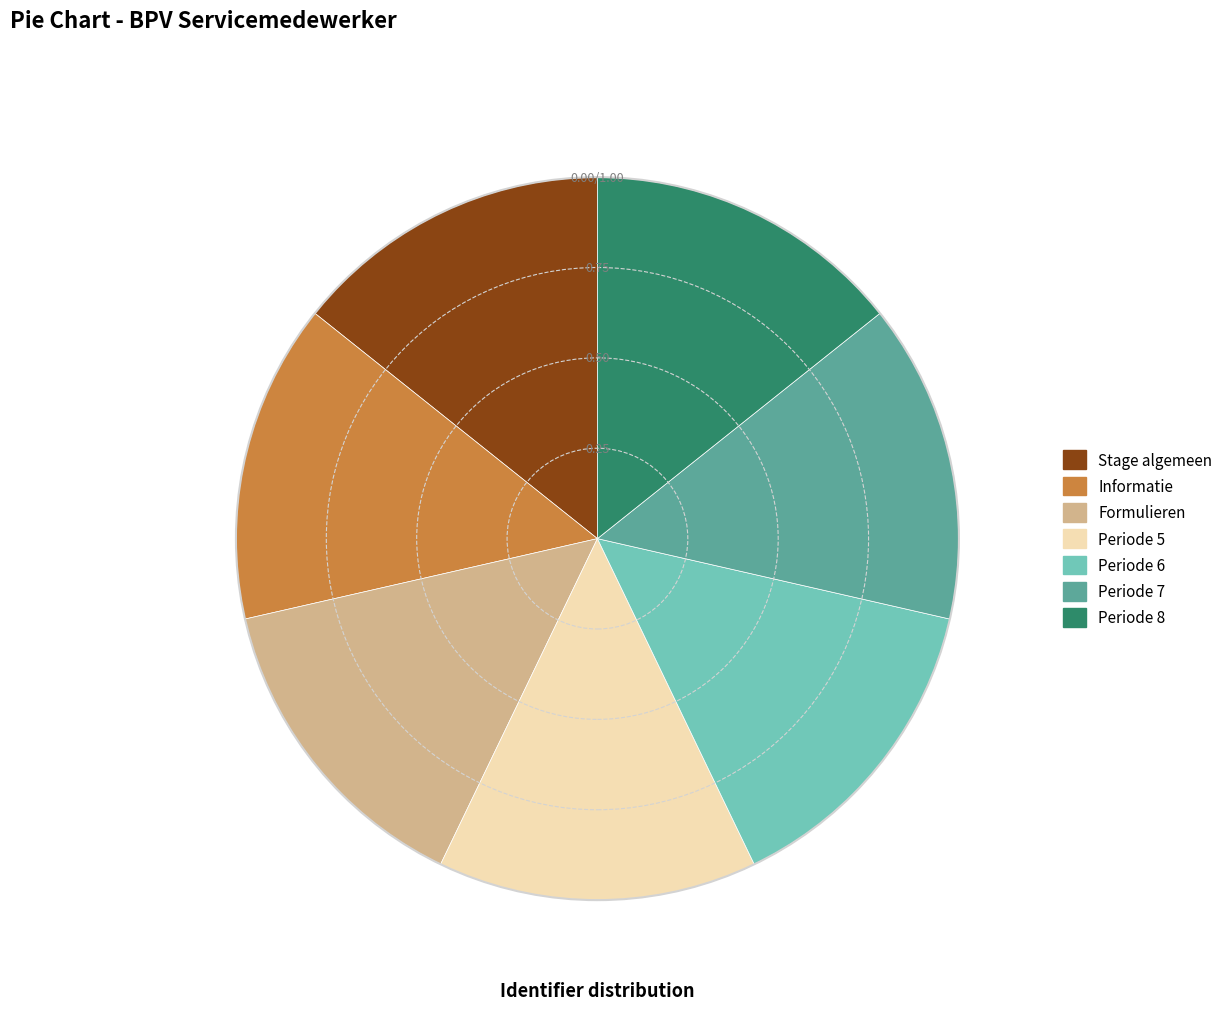

Combined, do Periode 5 and Informatie account for over 50%?

No